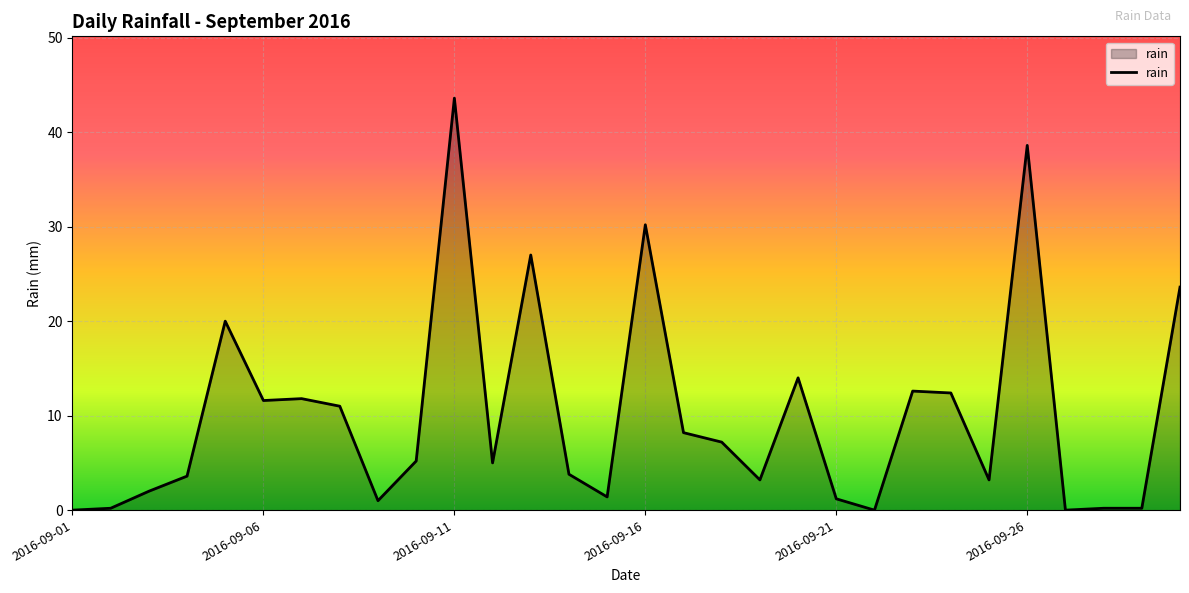

What is the difference between the maximum and minimum values?

43.6